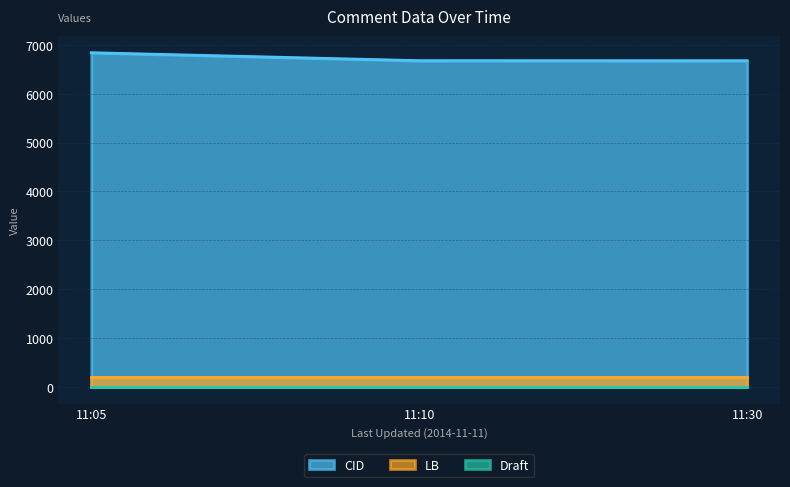

How many data points in CID are less than 6675?

1